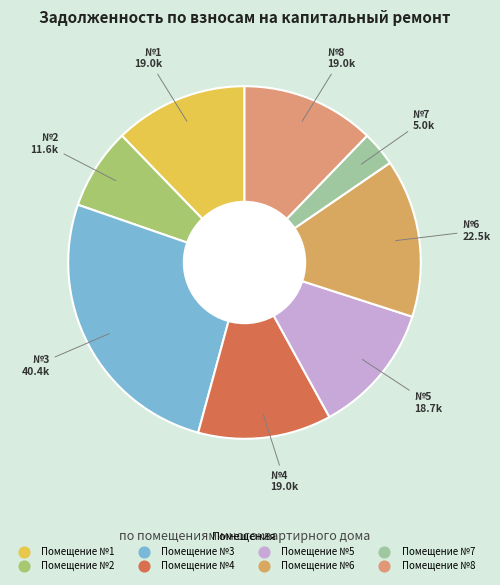

Which category has the smallest portion of the pie?

7